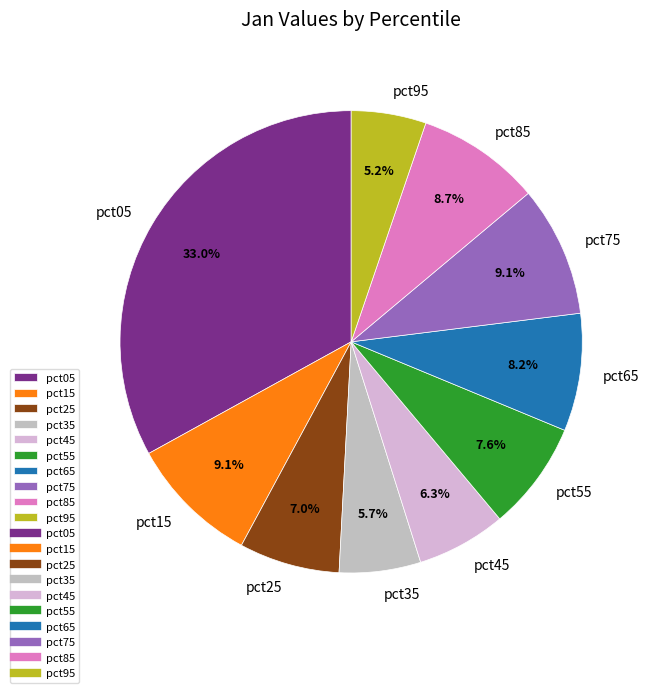

Approximately how many times larger is the value at pct65 compared to pct75?

0.9